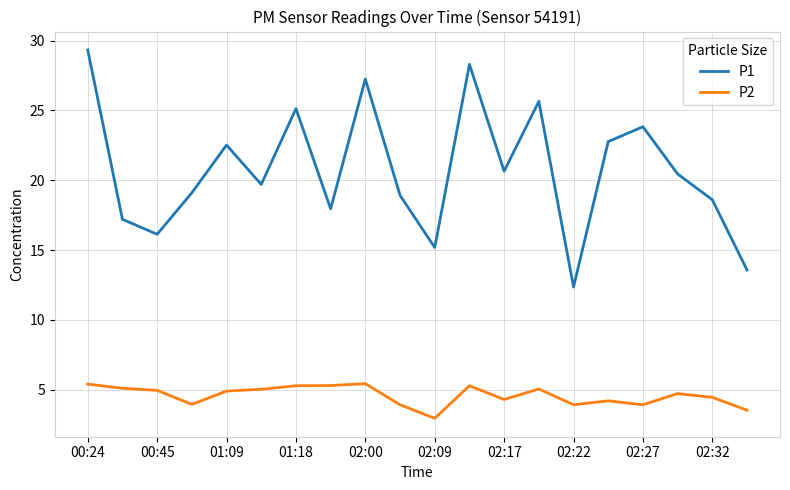

What is the highest value of the P2 series?

5.4